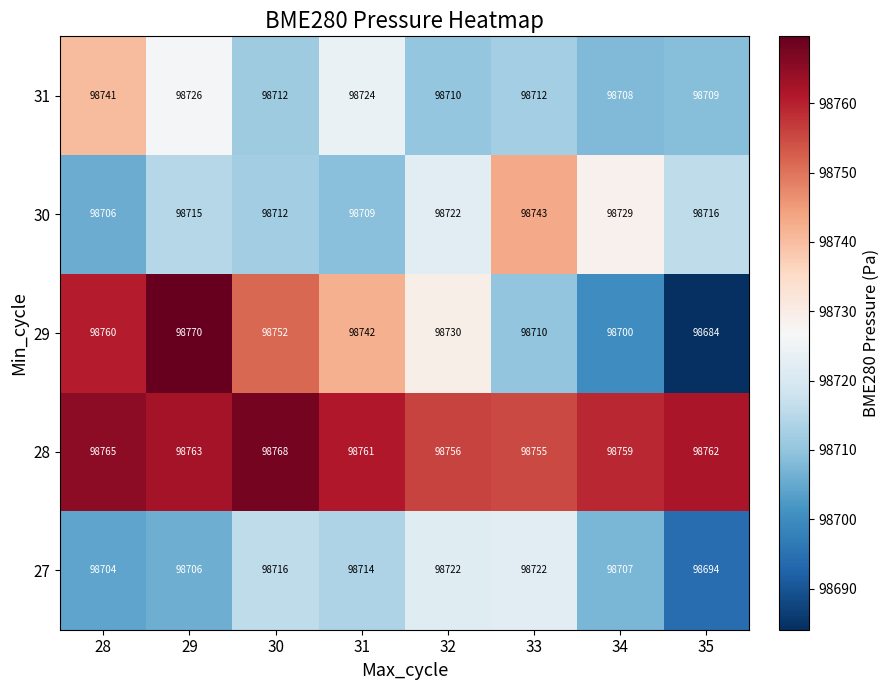

At which category is the sum across all series the highest?

29